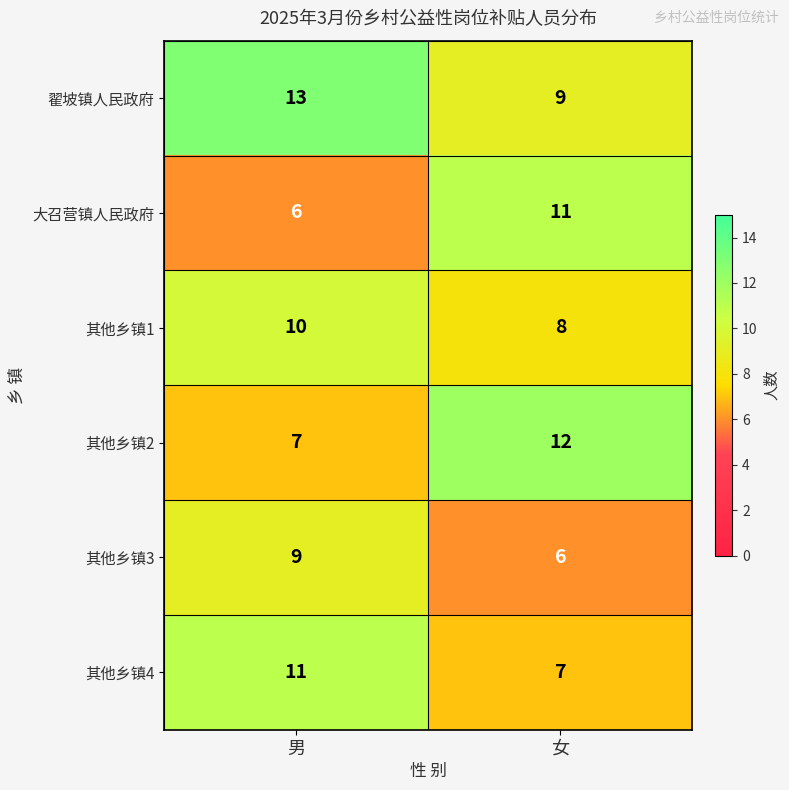

True or false: 其他乡镇1 has a value of 8 at 女.

True